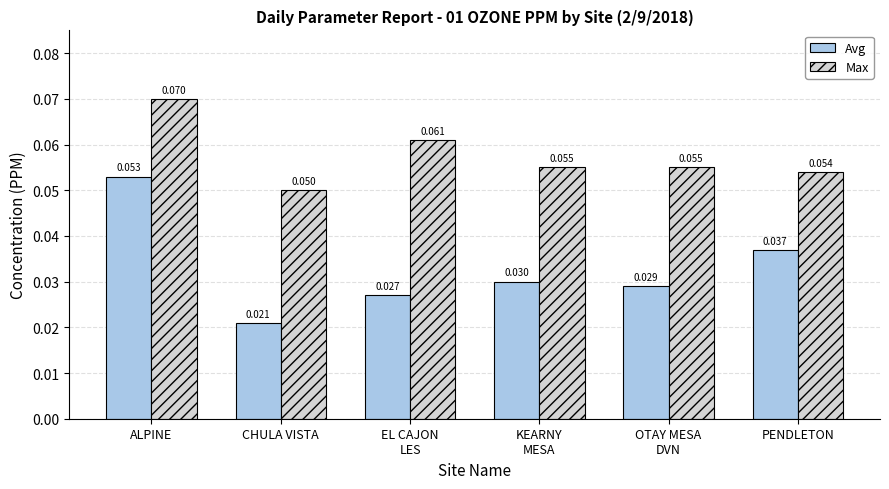

Where is Avg nearest to the value 0?

CHULA VISTA